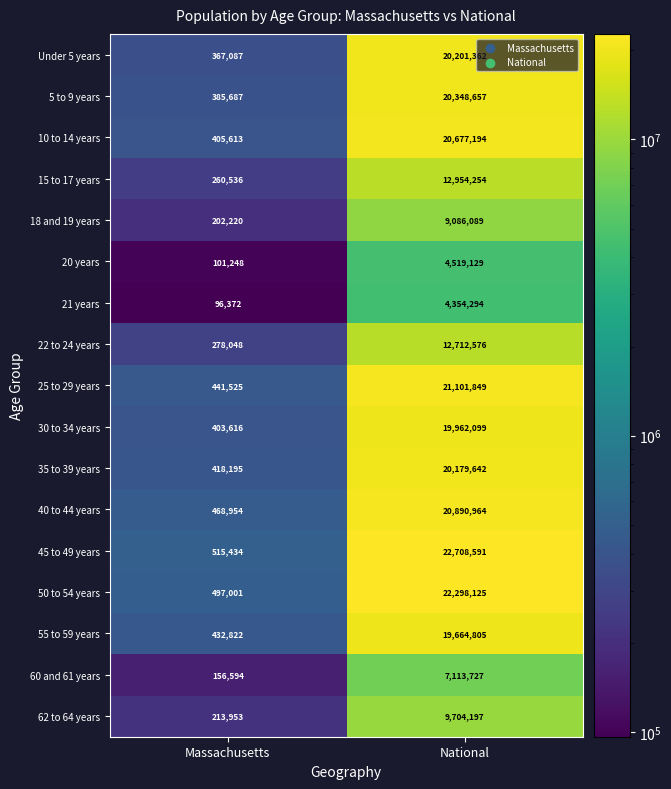

What value does the 30 to 34 years series have at Massachusetts?

403616